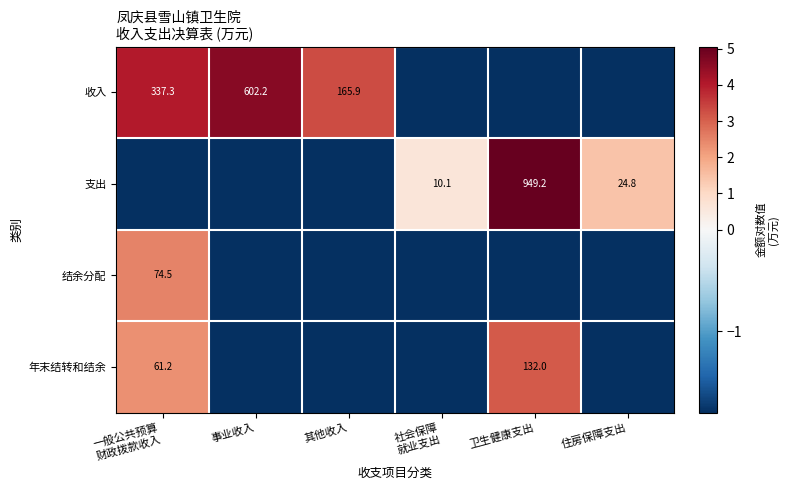

How many data points does each series have?

6